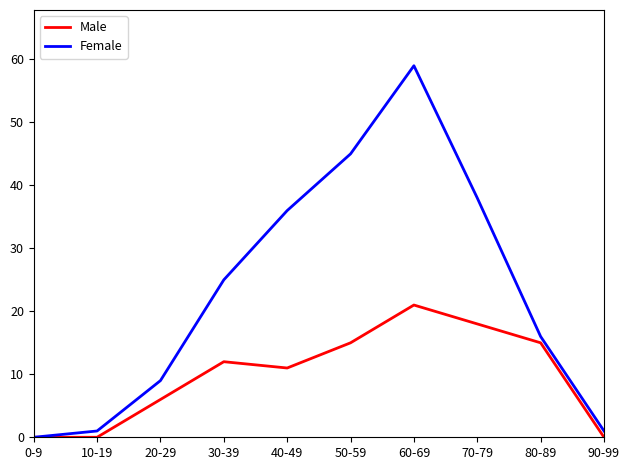

Is it true that Female equals 16 at 80-89?

True